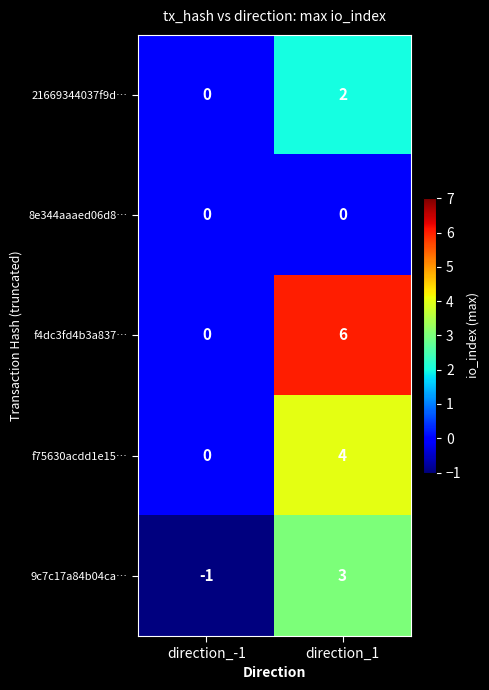

Is it true that f75630acdd1e15… equals 6 at direction_1?

False